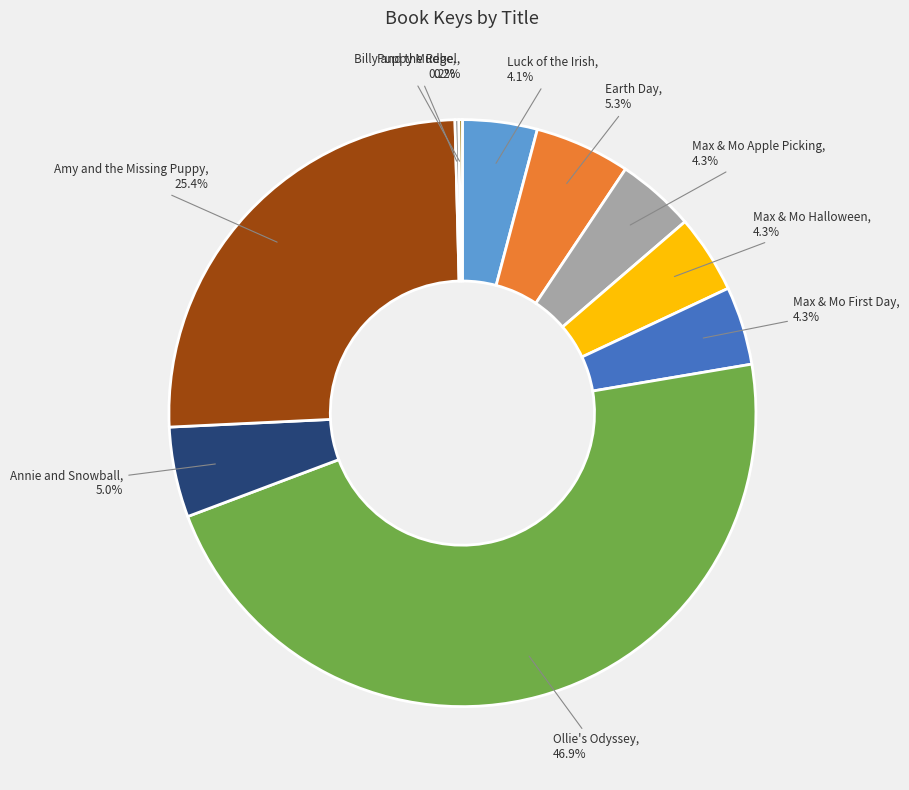

Is there any slice that represents more than half of the pie?

No